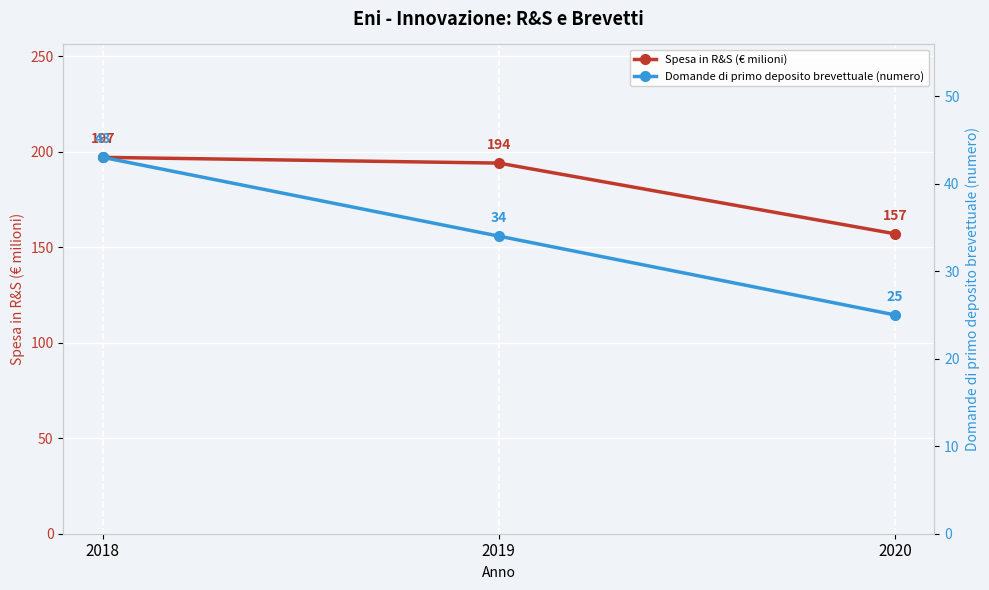

Reading left to right, what are all the values shown in this chart?

Spesa in R&S (€ milioni): 2018=197	2019=194	2020=157
Domande di primo deposito brevettuale (numero): 2018=43	2019=34	2020=25